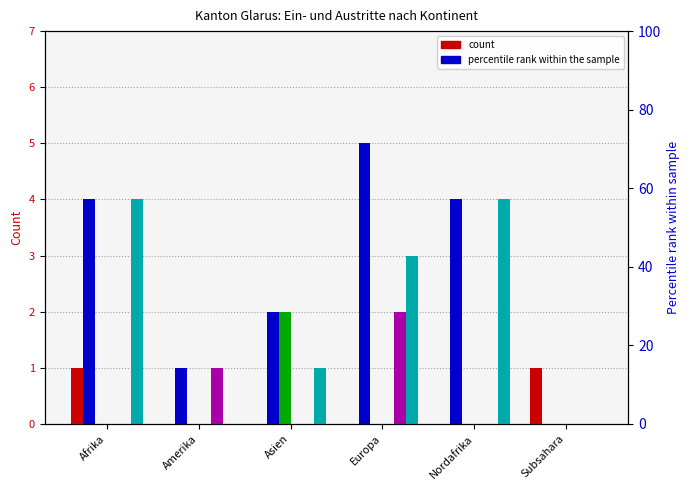

Reading left to right, what are all the values shown in this chart?

Identitaetsabklaerung positiv (col_2): Afrika=1	Amerika=0	Asien=0	Europa=0	Nordafrika=0	Subsahara=1
Beginn Ausreiseorganisation (col_15): Afrika=4	Amerika=1	Asien=2	Europa=5	Nordafrika=4	Subsahara=0
Beginn Papierbeschaffung (col_5): Afrika=0	Amerika=0	Asien=2	Europa=0	Nordafrika=0	Subsahara=0
Gesuche Rueckkehrhilfe (col_11): Afrika=0	Amerika=0	Asien=0	Europa=0	Nordafrika=0	Subsahara=0
Abschluss Ausreiseorganisation (col_16): Afrika=0	Amerika=1	Asien=0	Europa=2	Nordafrika=0	Subsahara=0
Abschreibung Ausreiseorganisation (col_17): Afrika=4	Amerika=0	Asien=1	Europa=3	Nordafrika=4	Subsahara=0